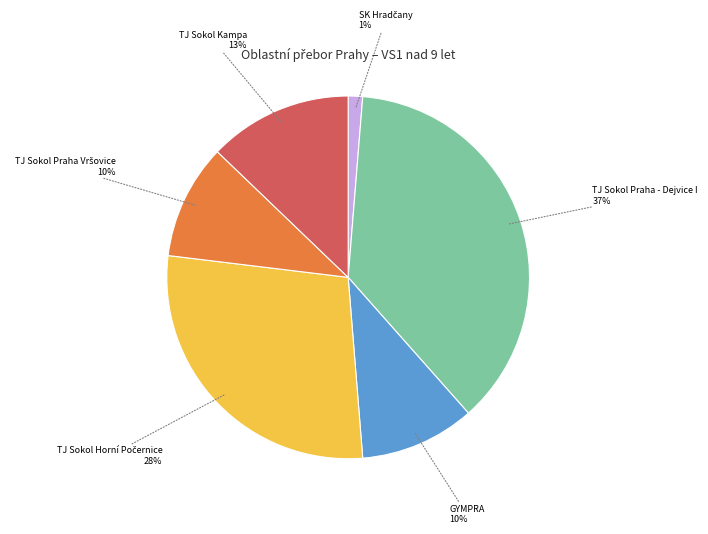

Does any single category account for the majority?

No